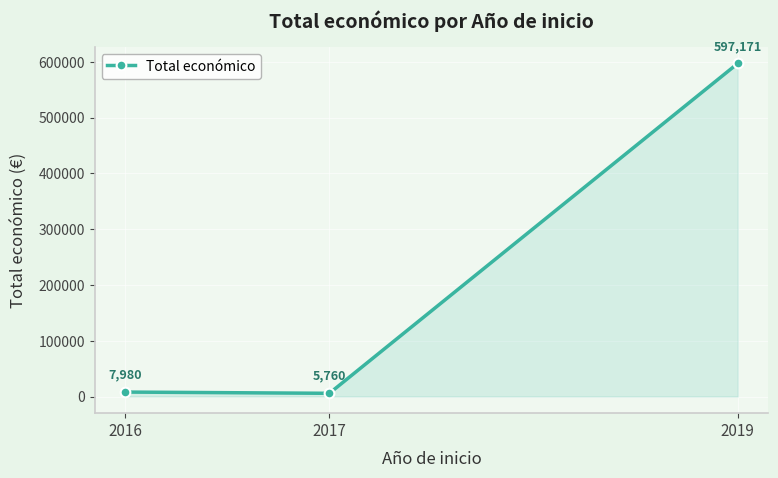

What is the difference between the maximum and second lowest values?

589191